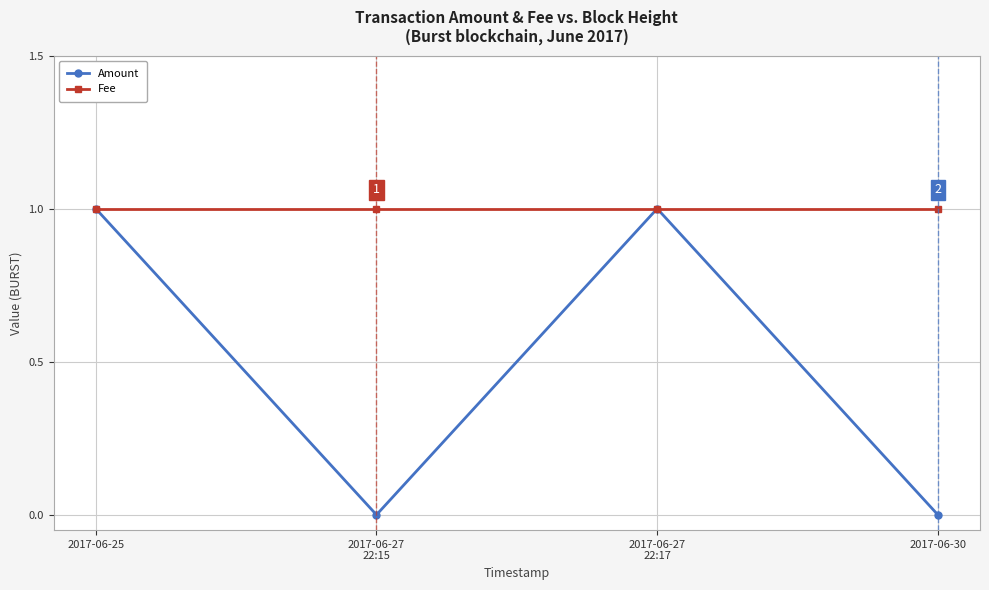

List the series in order of their overall mean, lowest first.

Amount, Fee